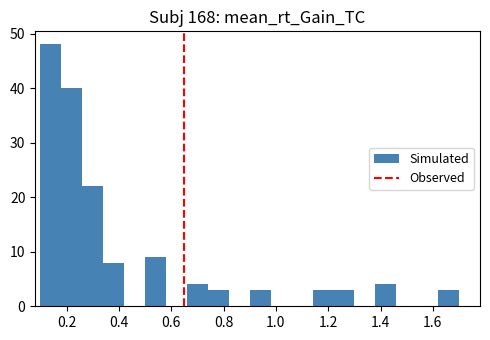

How tall is the bar that spans 1.38 to 1.46 on the x-axis? The values are not printed on the chart, so give them approximately, as read against the axis.

4